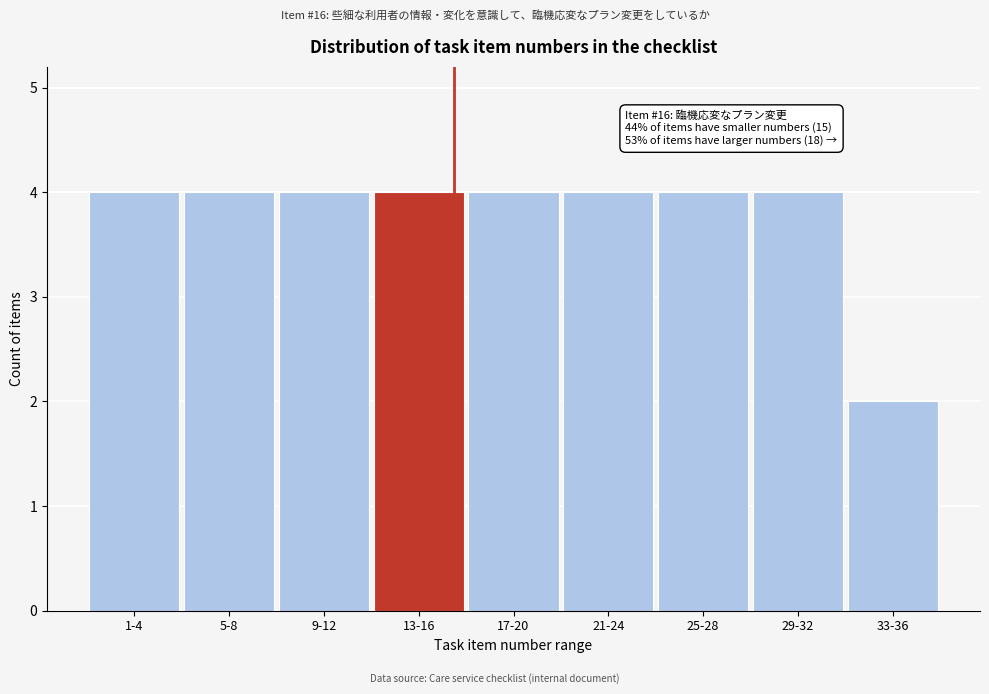

Reading left to right, list all the values displayed in this chart.

4	4	4	4	4	4	4	4	2